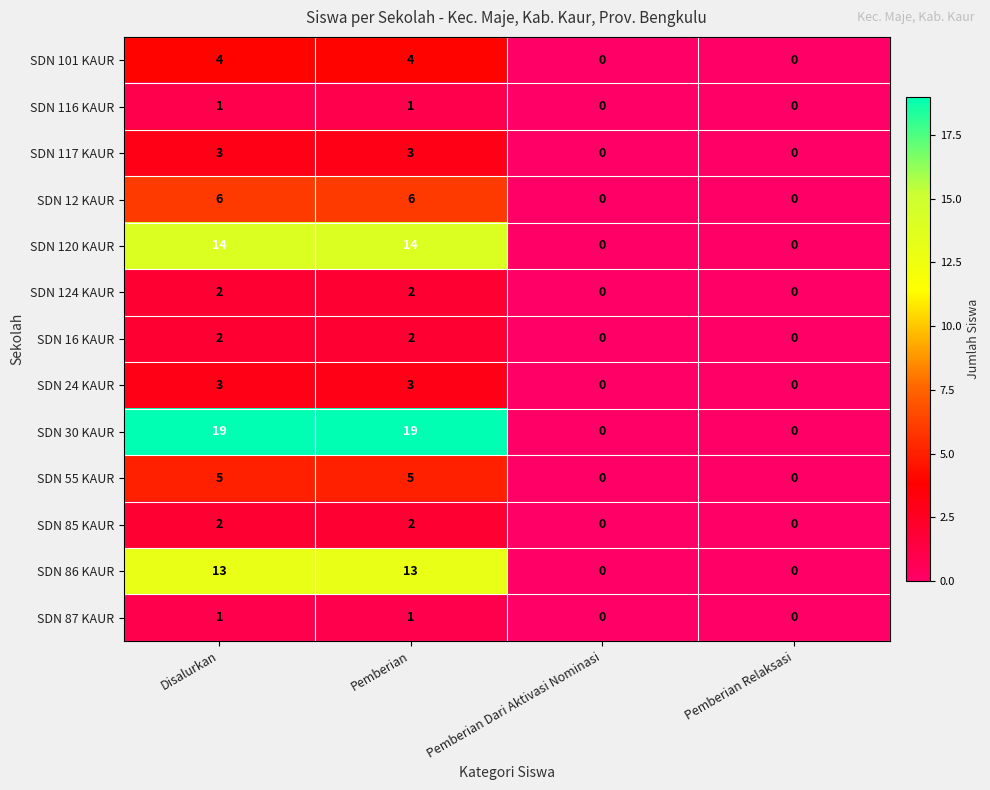

What is the difference between the second highest and minimum values in the SDN 101 KAUR series?

4